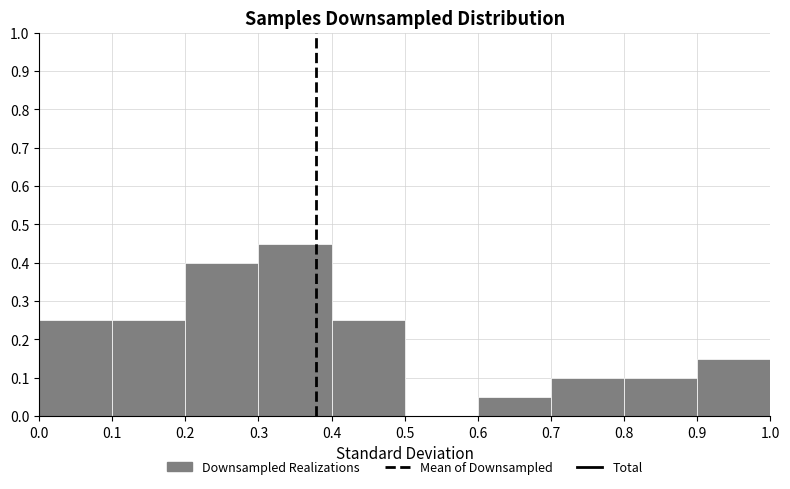

Reading left to right, list every bar in this chart as the range it spans on the x-axis followed by its height. The values are not printed on the chart, so give them approximately, as read against the axis.

0.0 to 0.1: 0.25
0.1 to 0.2: 0.25
0.2 to 0.3: 0.40
0.3 to 0.4: 0.45
0.4 to 0.5: 0.25
0.5 to 0.6: 0
0.6 to 0.7: 0.05
0.7 to 0.8: 0.10
0.8 to 0.9: 0.10
0.9 to 1.0: 0.15